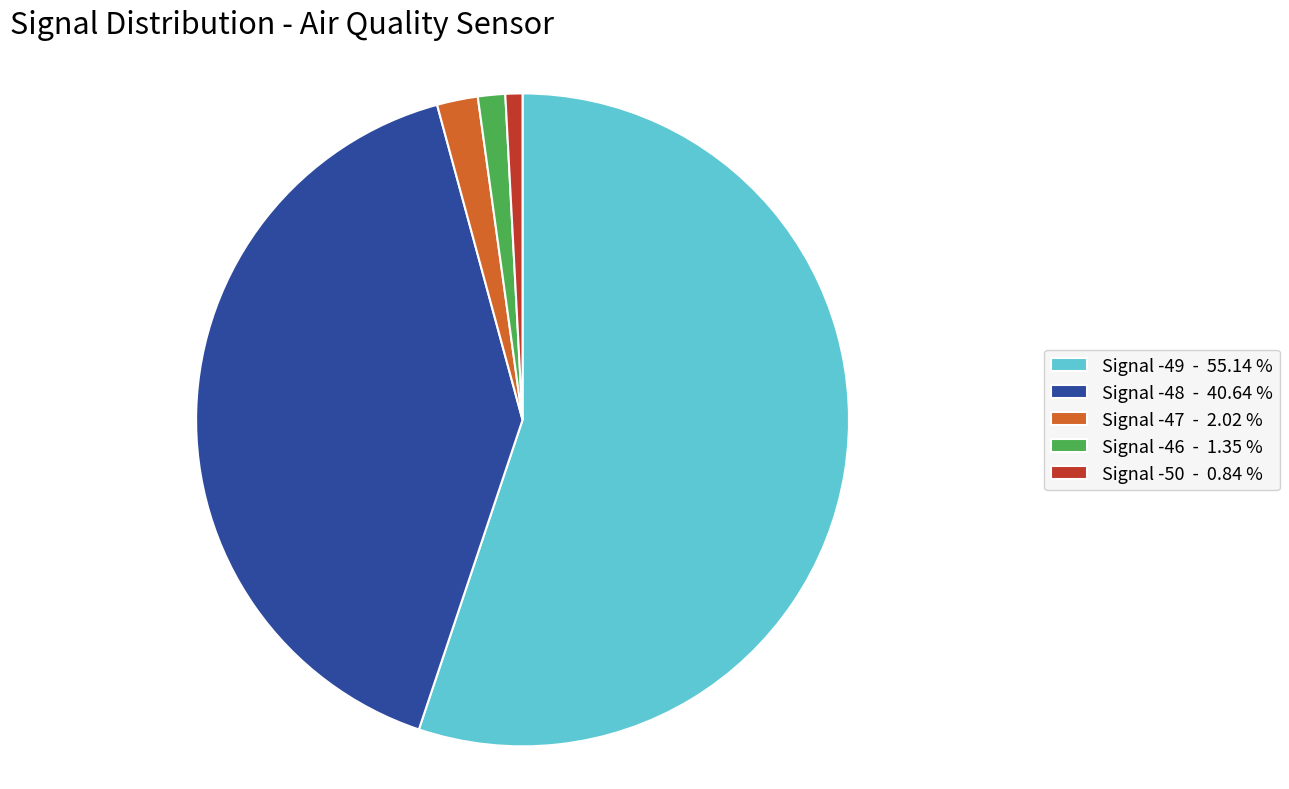

Is there any slice that represents more than half of the pie?

Yes